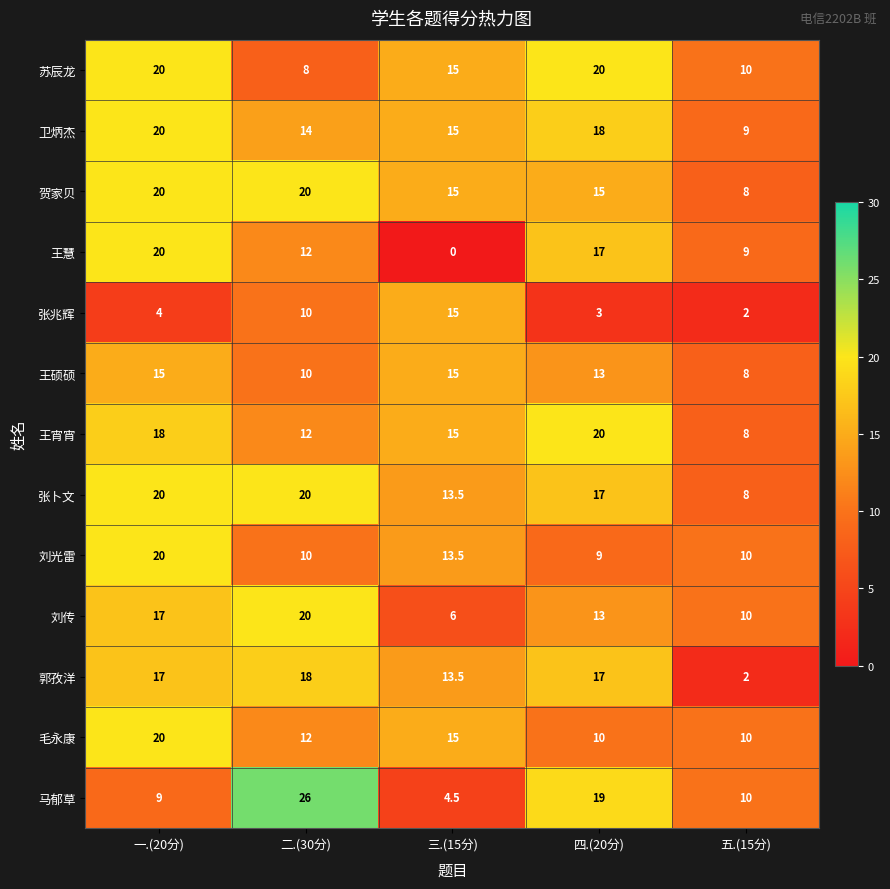

Rank the categories by 刘传 value from lowest to highest.

三.(15分), 五.(15分), 四.(20分), 一.(20分), 二.(30分)